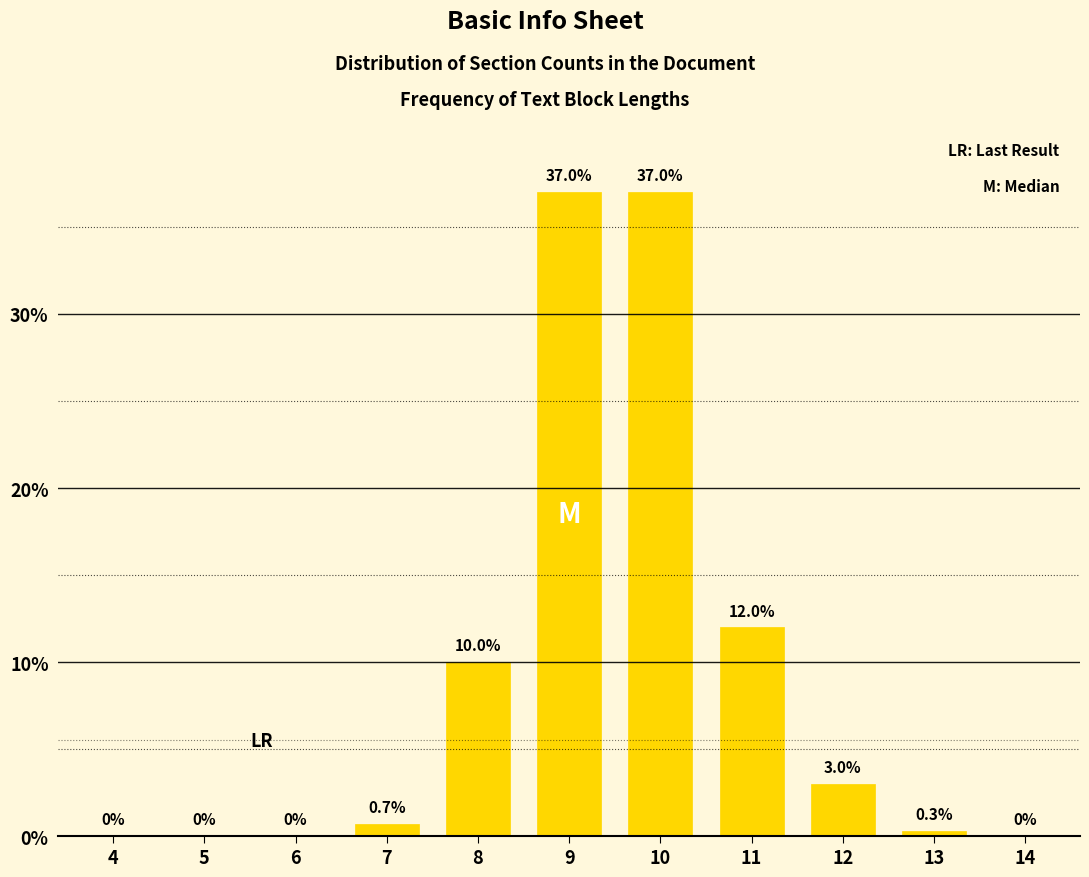

Reading left to right, what are all the values shown in this chart?

4=0.0	5=0.0	6=0.0	7=0.7	8=10.0	9=37.0	10=37.0	11=12.0	12=3.0	13=0.3	14=0.0